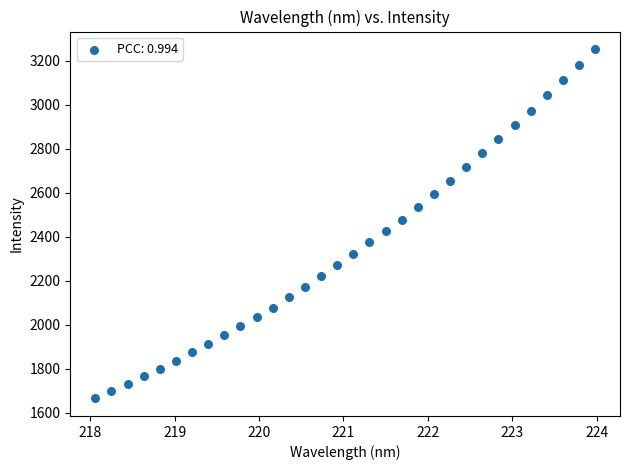

What is the range of Y values (max minus min)?

1587.8